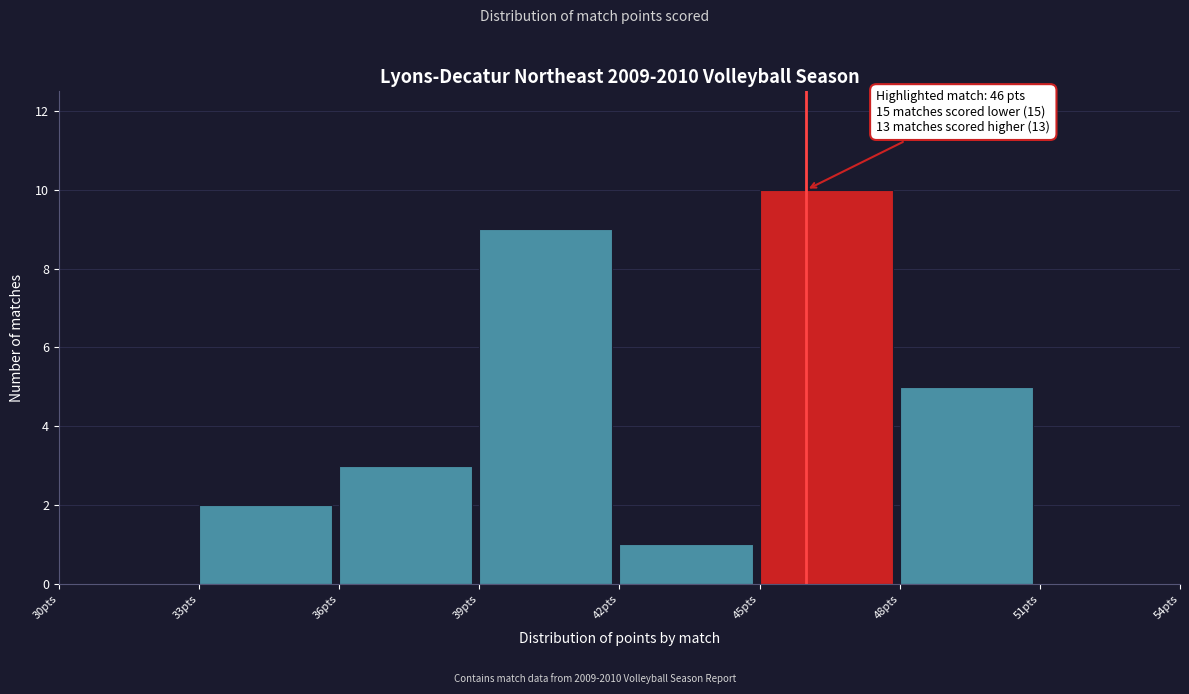

Over which range of the x-axis is the bar tallest?

45 to 48